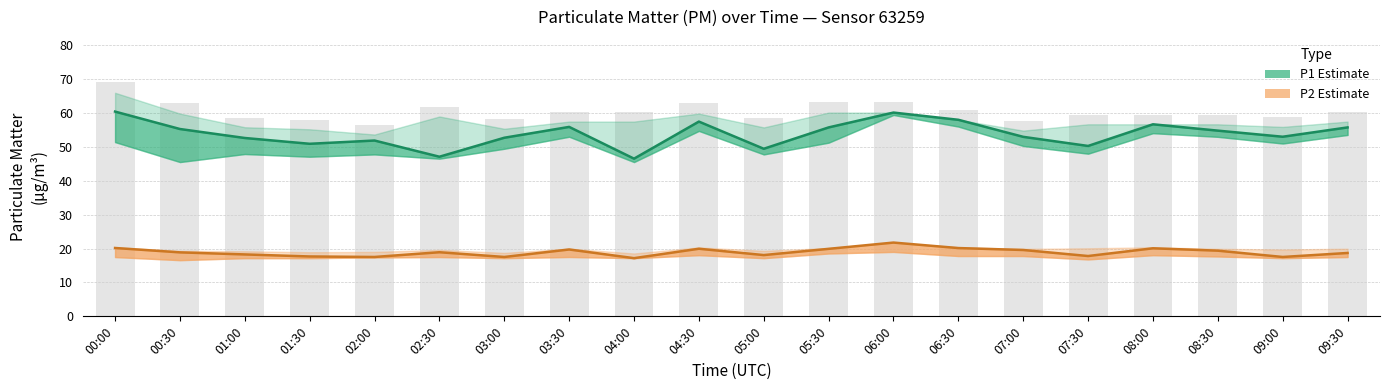

How many series are shown in this chart?

2